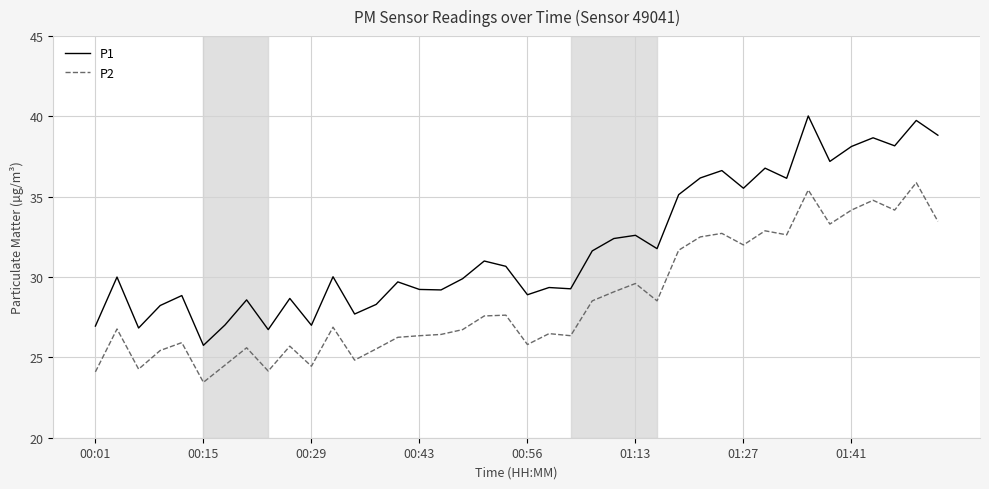

How many distinct data groups are displayed?

2